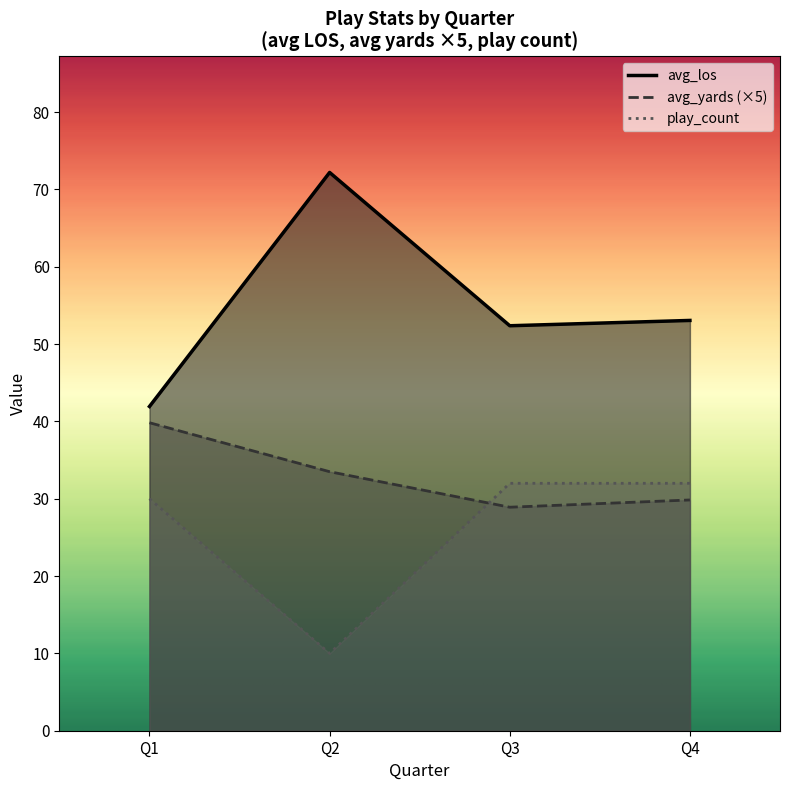

Which series has the largest total across all categories?

avg_los